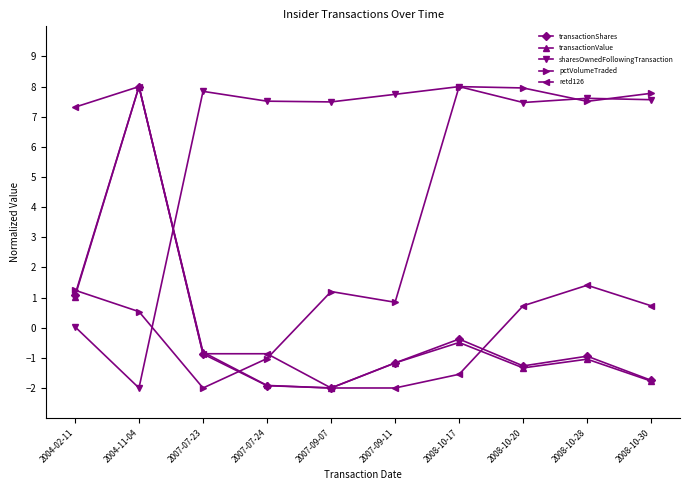

What is the difference between the transactionShares values at 2007-07-24 and 2007-07-23?

1.1